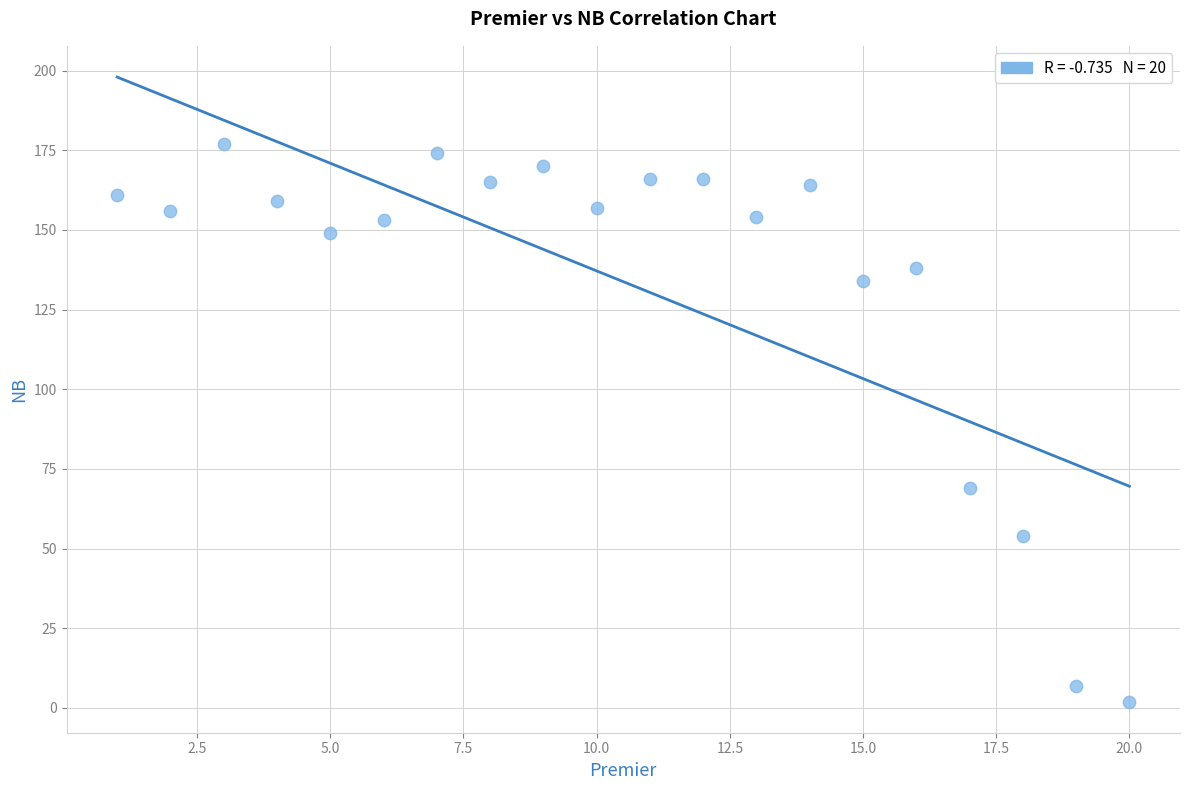

What Y value in the scatter plot is closest to 89?

69